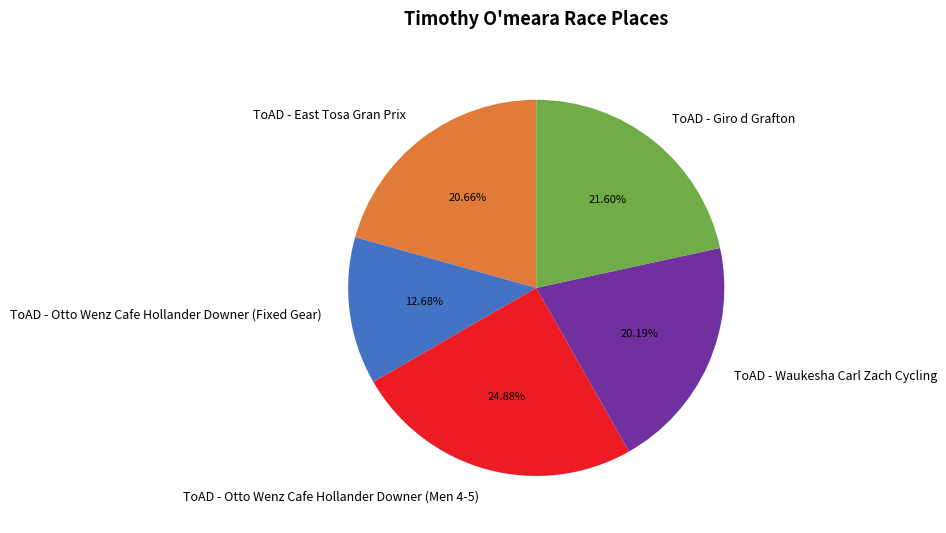

To the nearest percent, what portion does ToAD - Otto Wenz Cafe Hollander Downer (Fixed Gear) represent?

13%